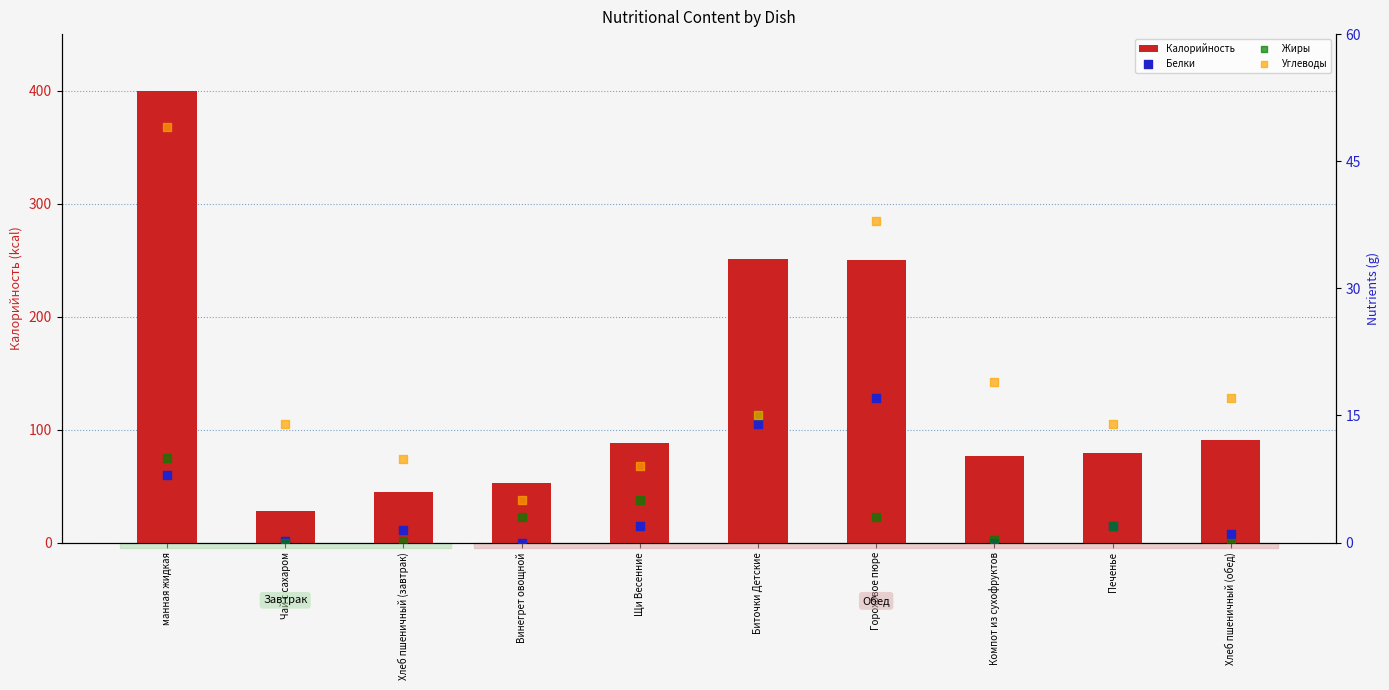

Which series reaches the maximum Y coordinate?

Калорийность